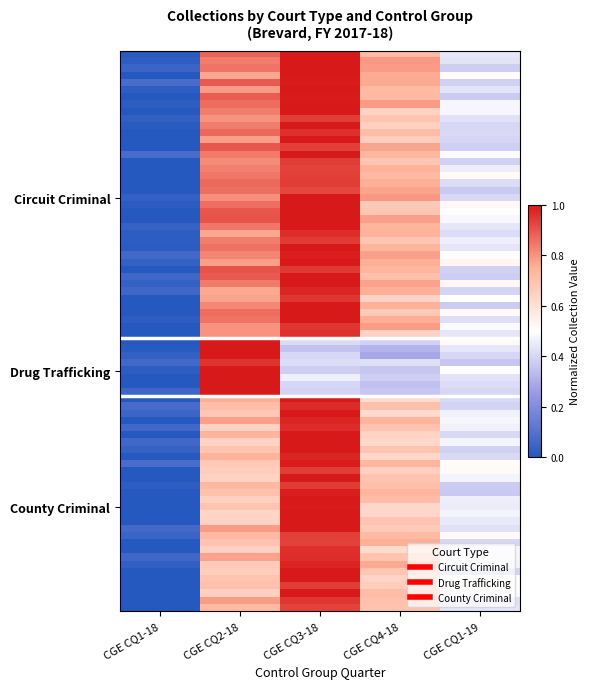

Reading left to right, transcribe all the data shown in this chart.

Circuit Criminal: CGE CQ1-18=0.0	CGE CQ2-18=0.8	CGE CQ3-18=0.9	CGE CQ4-18=0.7	CGE CQ1-19=0.4
Drug Trafficking: CGE CQ1-18=0.0	CGE CQ2-18=1.0	CGE CQ3-18=0.4	CGE CQ4-18=0.4	CGE CQ1-19=0.4
County Criminal: CGE CQ1-18=0.0	CGE CQ2-18=0.7	CGE CQ3-18=1.0	CGE CQ4-18=0.7	CGE CQ1-19=0.4